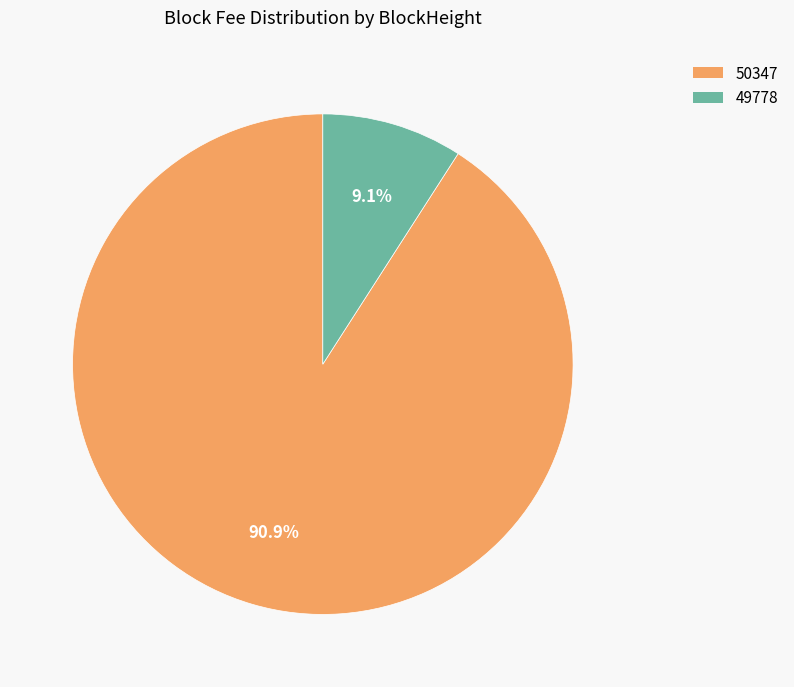

Which slice is the smallest?

49778